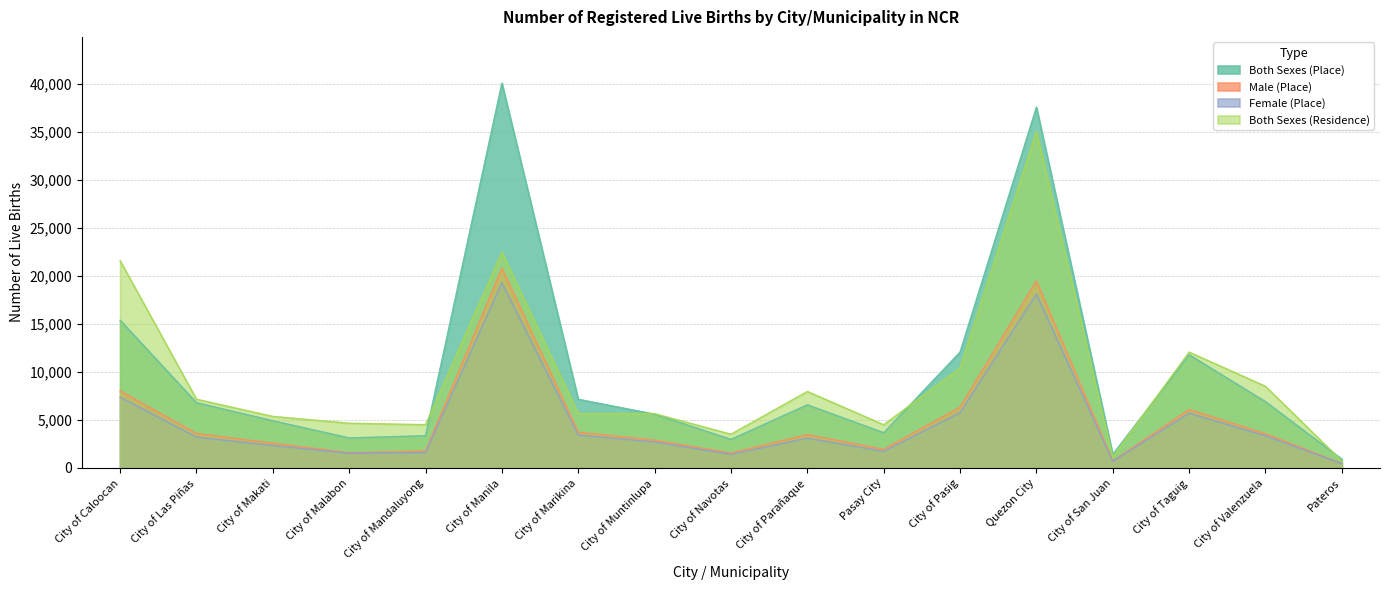

Which series has the widest spread of values?

Both Sexes (Place)